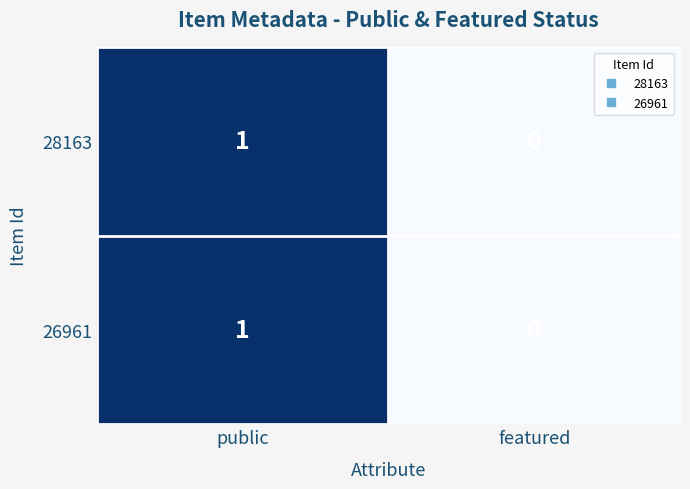

The value of 28163 at public is 0. True or false?

False